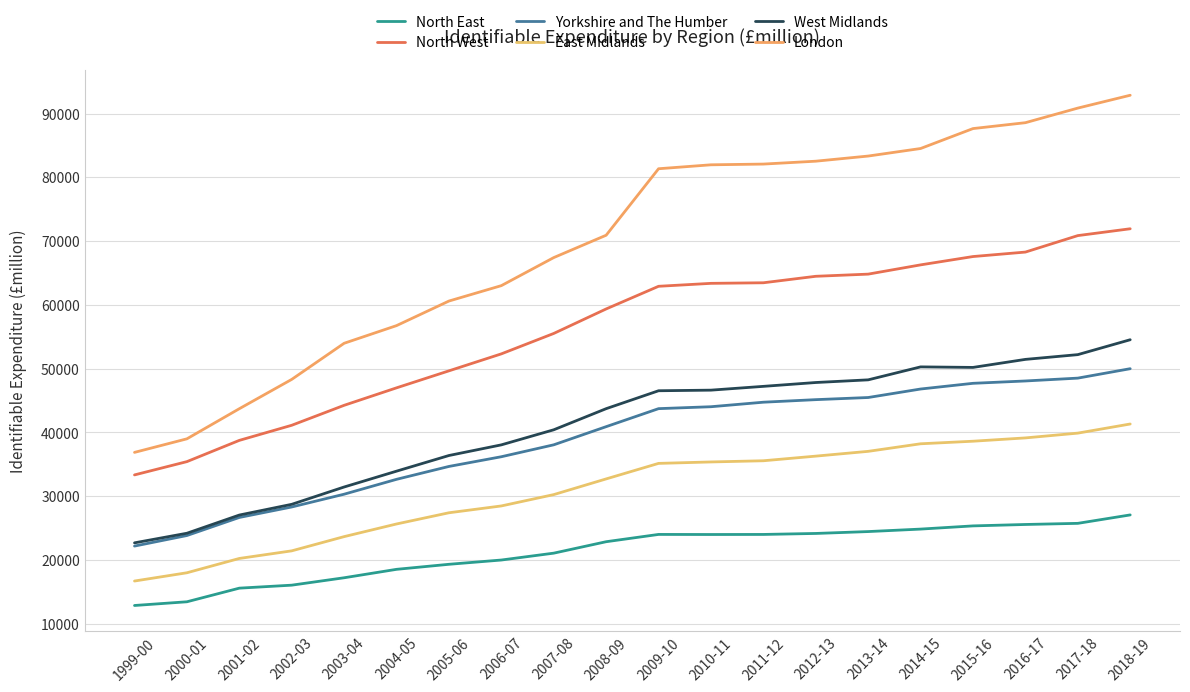

At how many categories does at least one series exceed 19702?

20